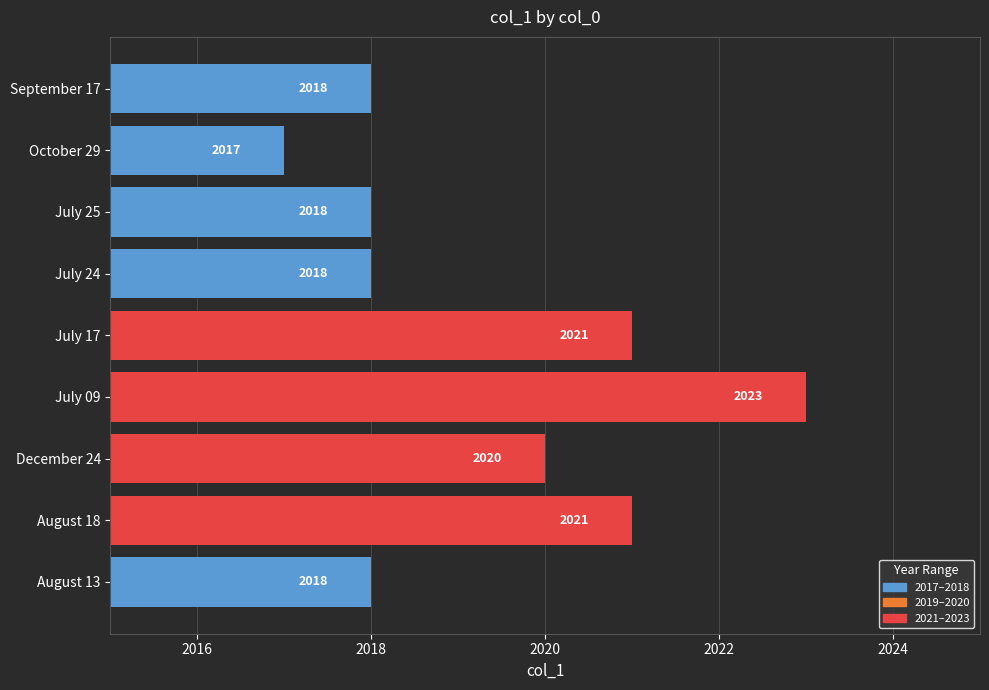

Reading bottom to top, what are all the values shown in this chart?

August 13=2018	August 18=2021	December 24=2020	July 09=2023	July 17=2021	July 24=2018	July 25=2018	October 29=2017	September 17=2018